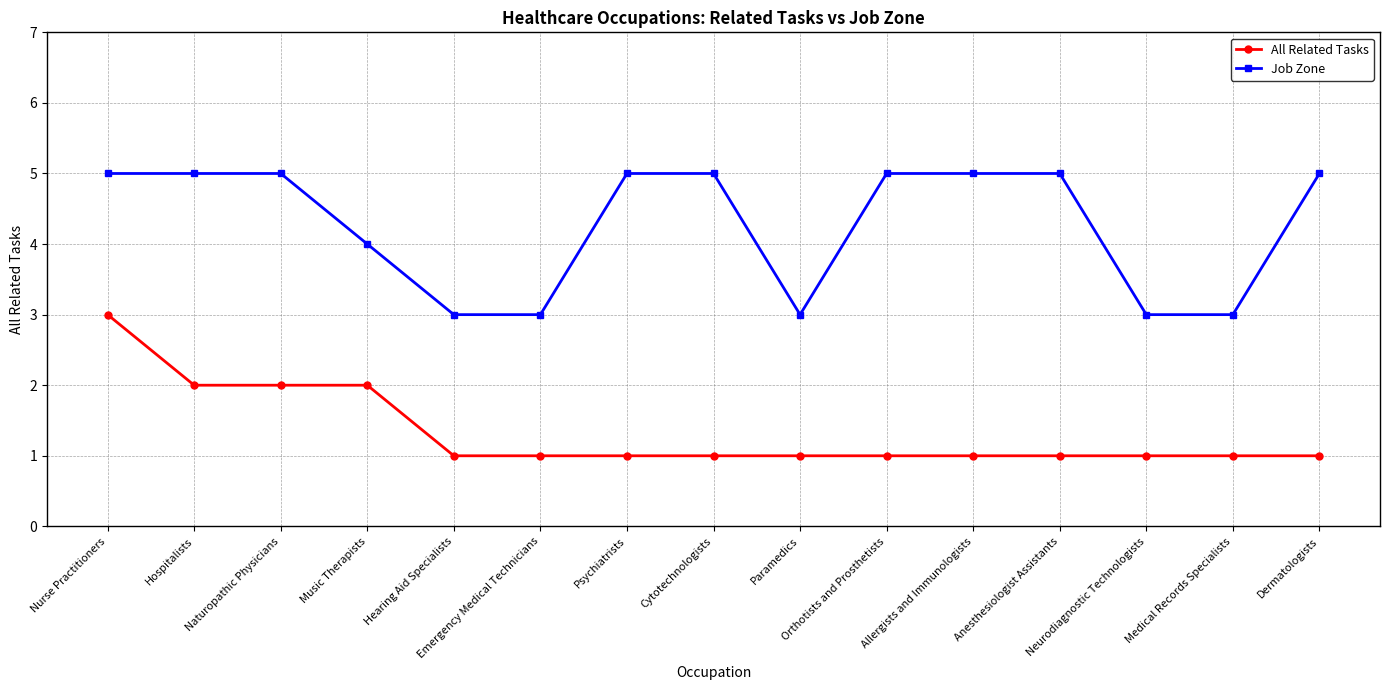

How many Job Zone values are between 3 and 5?

15